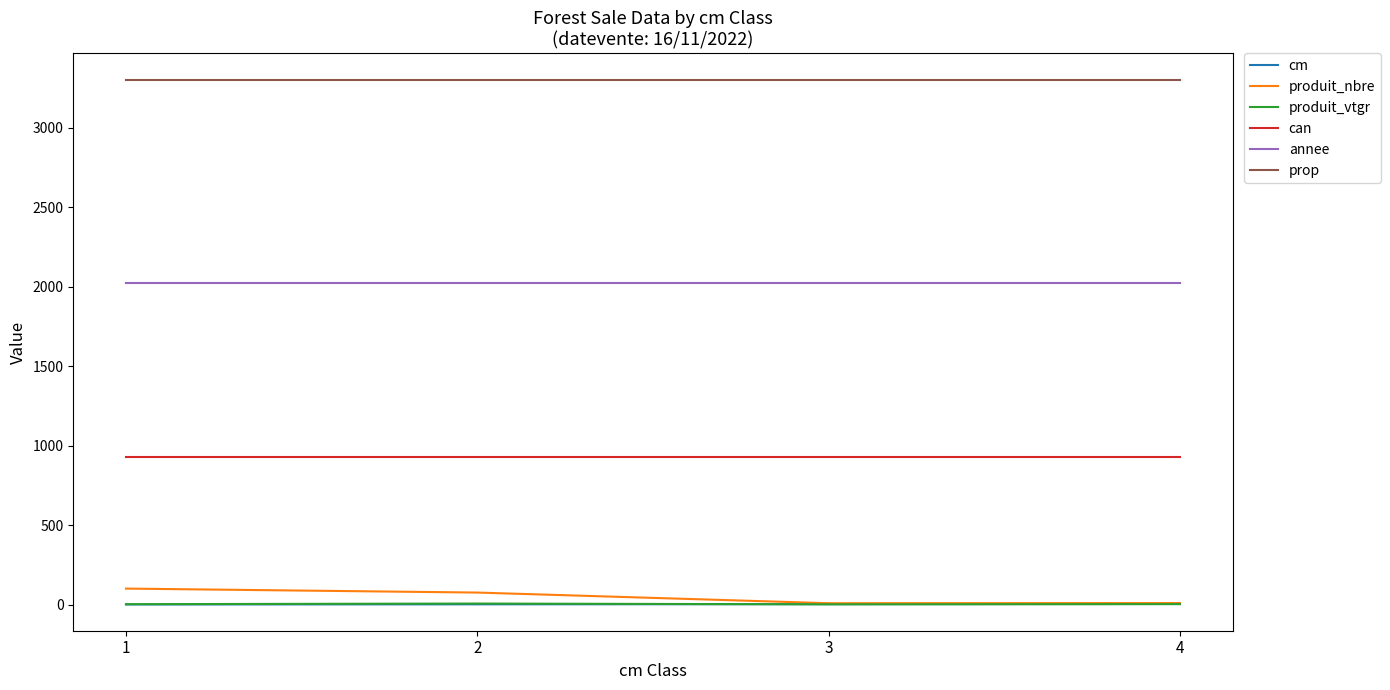

True or false: annee has a value of 906.8 at 4.

False